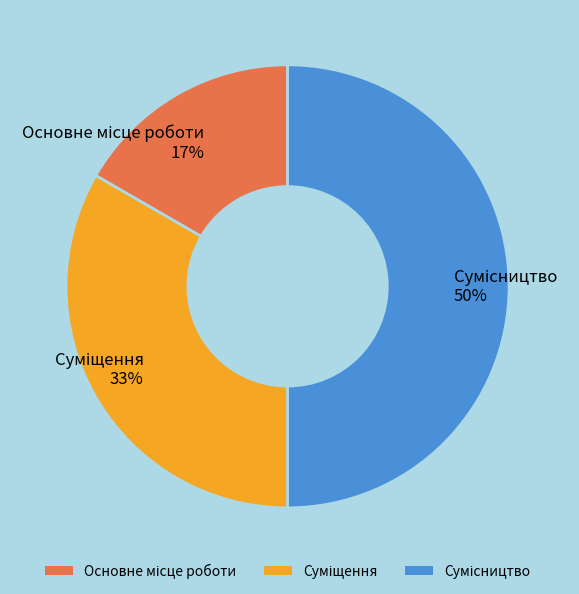

To the nearest percent, what is the average slice percentage?

33%